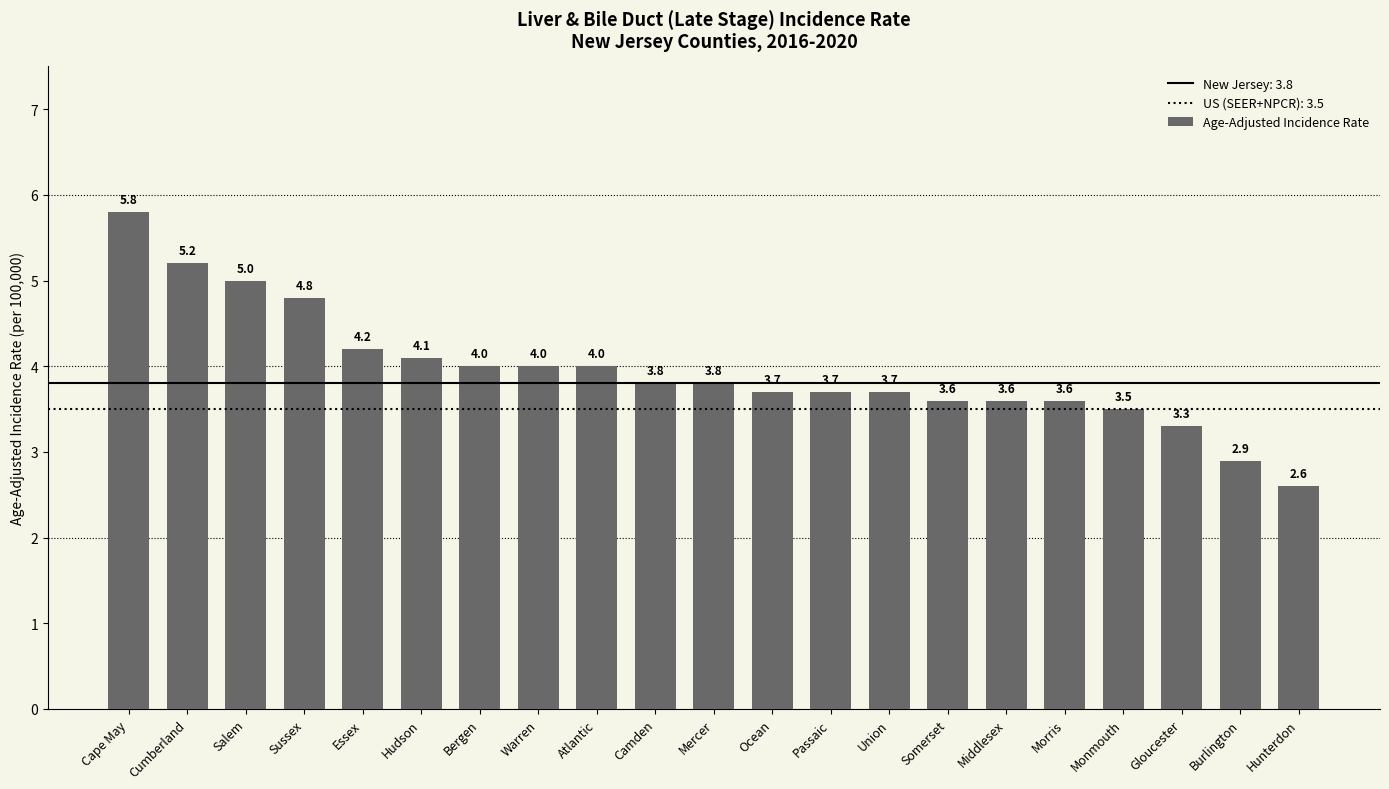

Reading right to left, list all the values displayed in this chart.

2.6	2.9	3.3	3.5	3.6	3.6	3.6	3.7	3.7	3.7	3.8	3.8	4.0	4.0	4.0	4.1	4.2	4.8	5.0	5.2	5.8